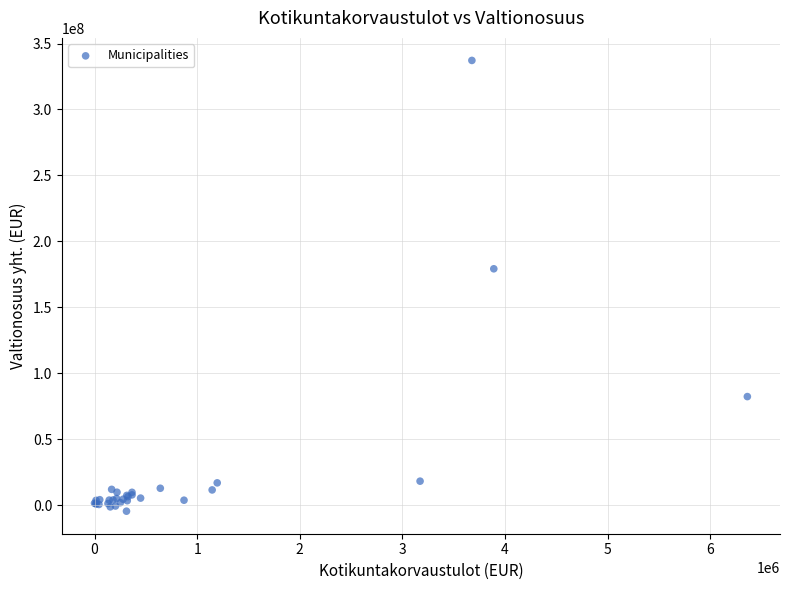

What Y value in the scatter plot is closest to 166288465?

179189887.9